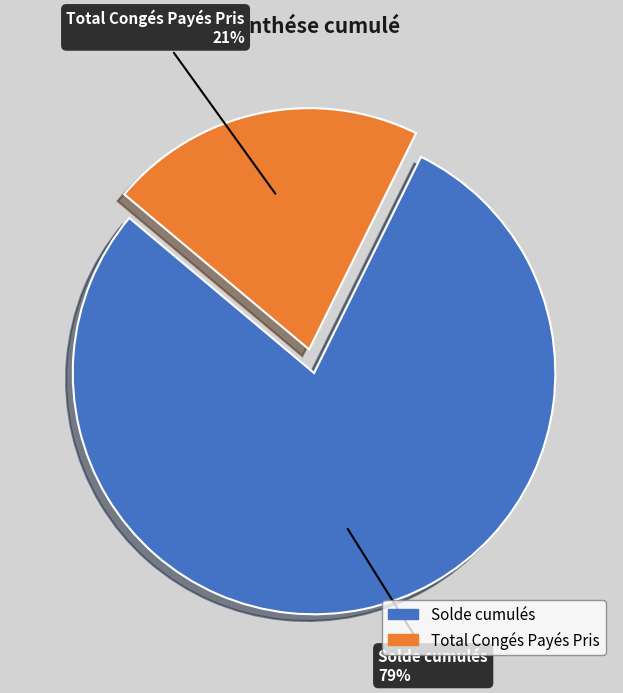

Rank the categories by value from lowest to highest.

Total Congés Payés Pris, Solde cumulés